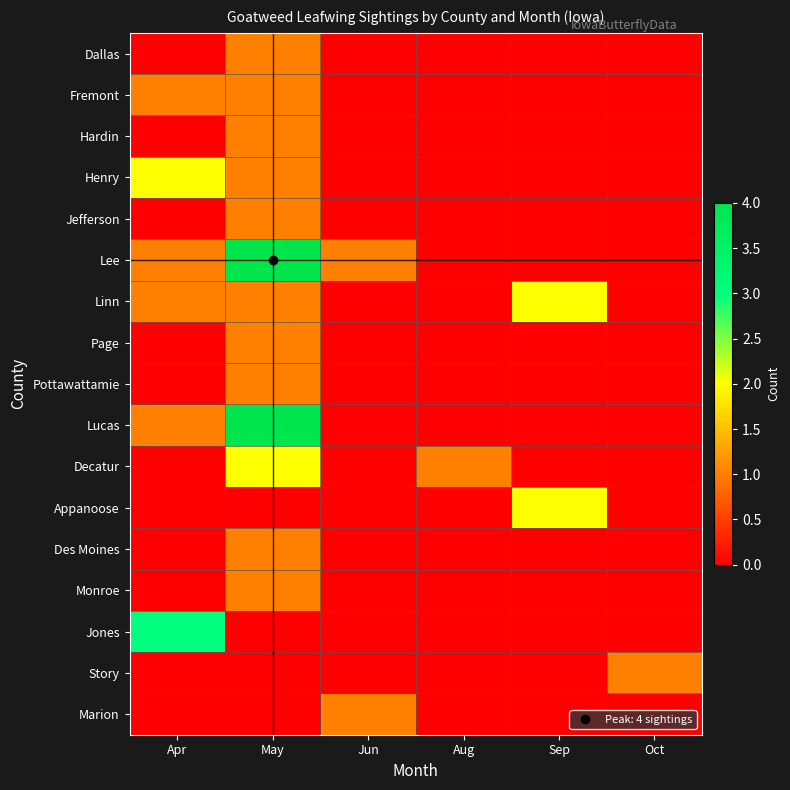

Reading left to right, what are all the values shown in this chart?

Dallas: Apr=0	May=1	Jun=0	Aug=0	Sep=0	Oct=0
Fremont: Apr=1	May=1	Jun=0	Aug=0	Sep=0	Oct=0
Hardin: Apr=0	May=1	Jun=0	Aug=0	Sep=0	Oct=0
Henry: Apr=2	May=1	Jun=0	Aug=0	Sep=0	Oct=0
Jefferson: Apr=0	May=1	Jun=0	Aug=0	Sep=0	Oct=0
Lee: Apr=1	May=4	Jun=1	Aug=0	Sep=0	Oct=0
Linn: Apr=1	May=1	Jun=0	Aug=0	Sep=2	Oct=0
Page: Apr=0	May=1	Jun=0	Aug=0	Sep=0	Oct=0
Pottawattamie: Apr=0	May=1	Jun=0	Aug=0	Sep=0	Oct=0
Lucas: Apr=1	May=4	Jun=0	Aug=0	Sep=0	Oct=0
Decatur: Apr=0	May=2	Jun=0	Aug=1	Sep=0	Oct=0
Appanoose: Apr=0	May=0	Jun=0	Aug=0	Sep=2	Oct=0
Des Moines: Apr=0	May=1	Jun=0	Aug=0	Sep=0	Oct=0
Monroe: Apr=0	May=1	Jun=0	Aug=0	Sep=0	Oct=0
Jones: Apr=3	May=0	Jun=0	Aug=0	Sep=0	Oct=0
Story: Apr=0	May=0	Jun=0	Aug=0	Sep=0	Oct=1
Marion: Apr=0	May=0	Jun=1	Aug=0	Sep=0	Oct=0